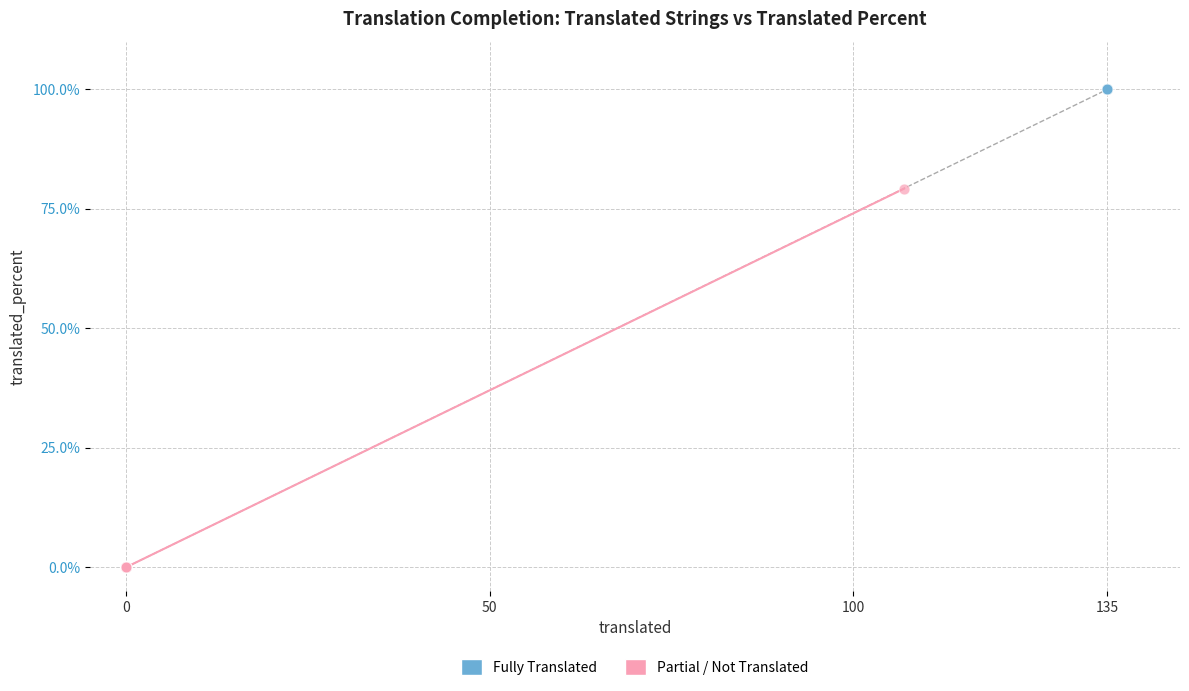

Which series contains the lowest Y value?

Partial / Not Translated